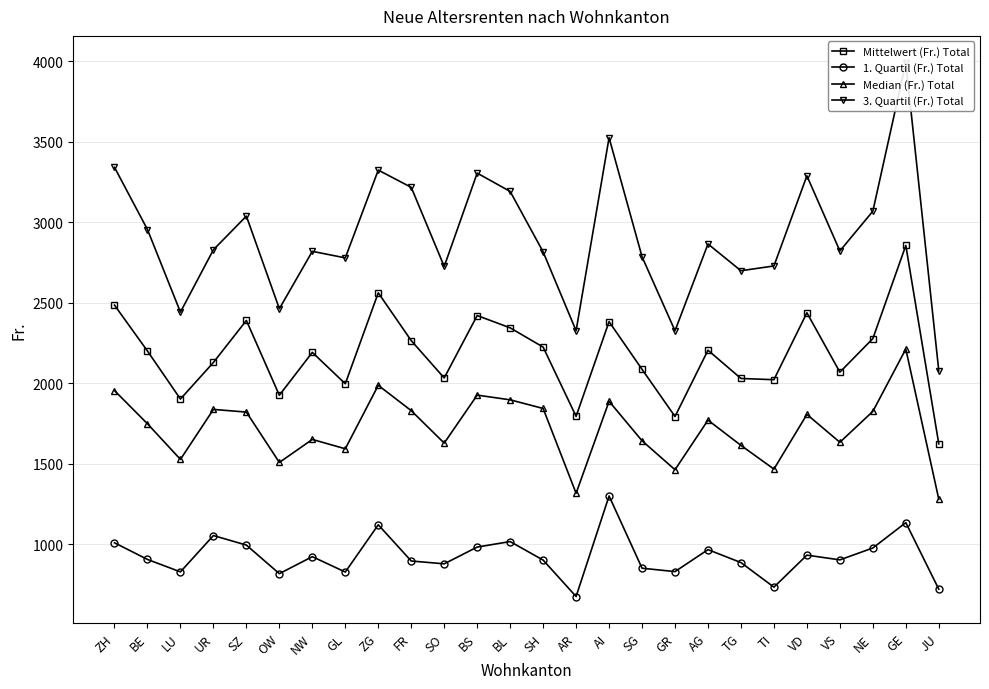

True or false: 3. Quartil (Fr.) Total and Median (Fr.) Total intersect in this chart.

False